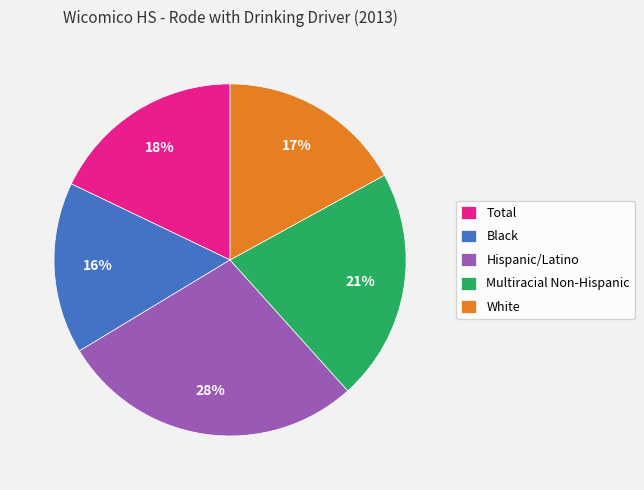

What percentage is the Total slice, to the nearest percent?

18%